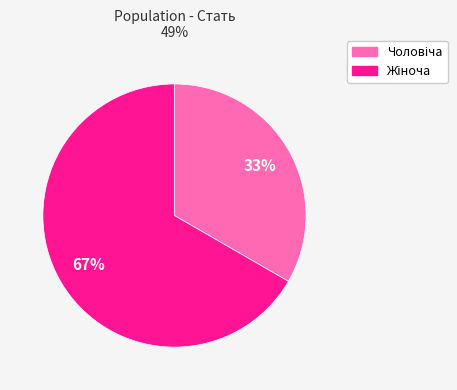

Is there any slice that represents more than half of the pie?

Yes